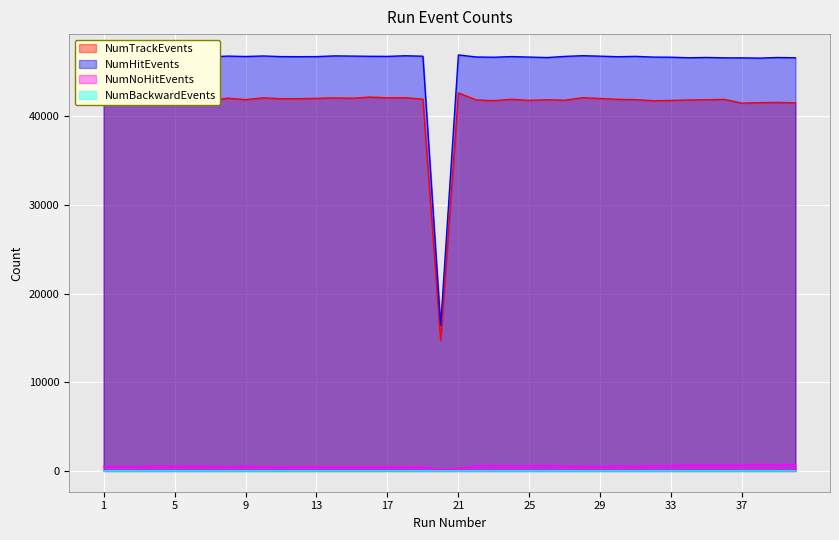

How many categories are shown in the chart?

40